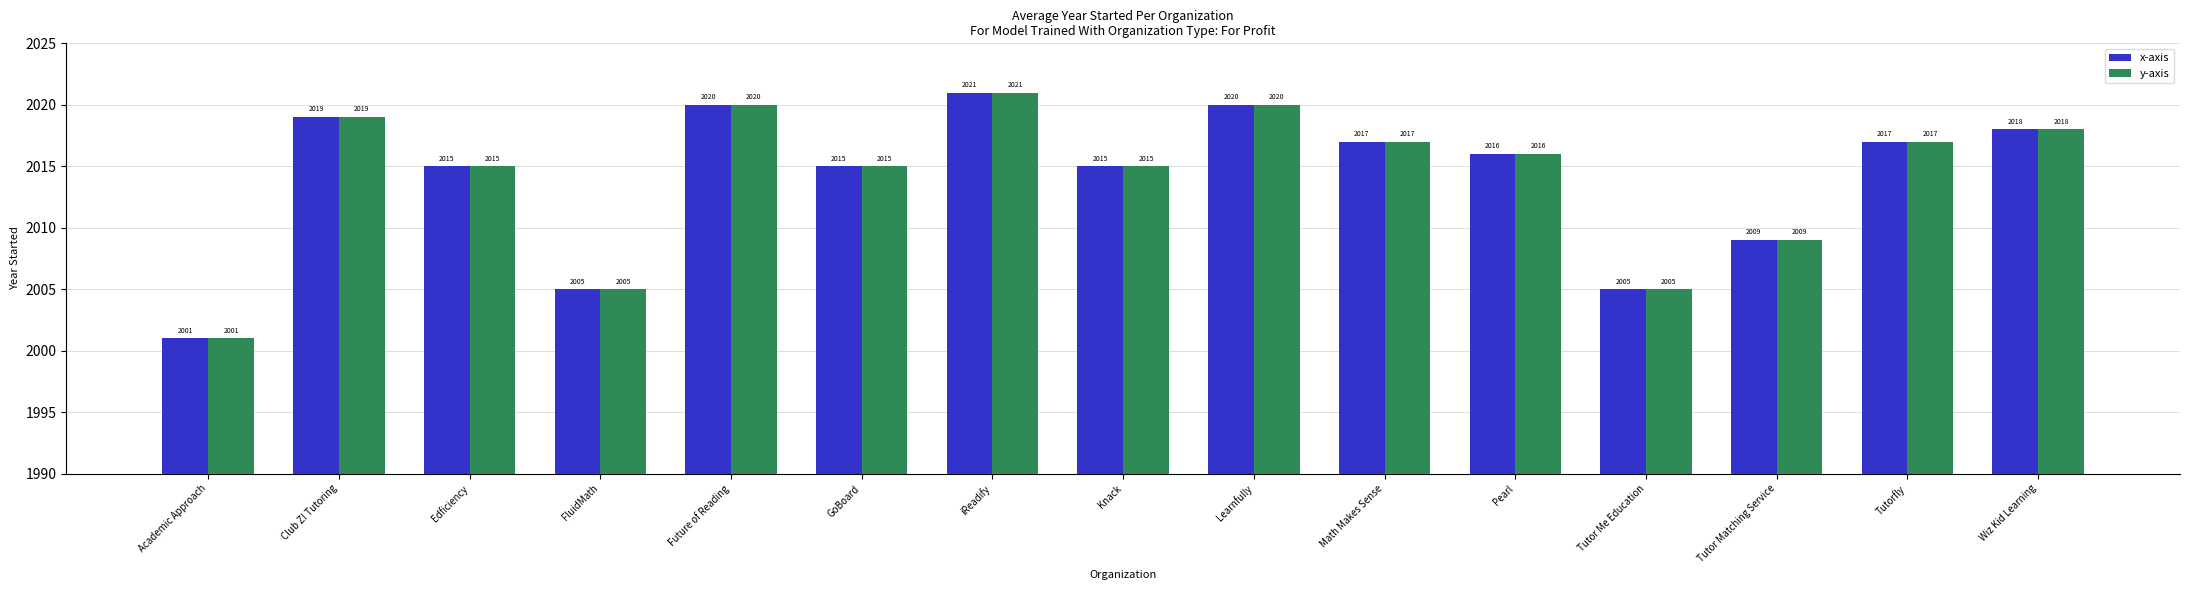

Reading left to right, extract all data points from this chart.

x-axis: 2001	2019	2015	2005	2020	2015	2021	2015	2020	2017	2016	2005	2009	2017	2018
y-axis: 2001	2019	2015	2005	2020	2015	2021	2015	2020	2017	2016	2005	2009	2017	2018